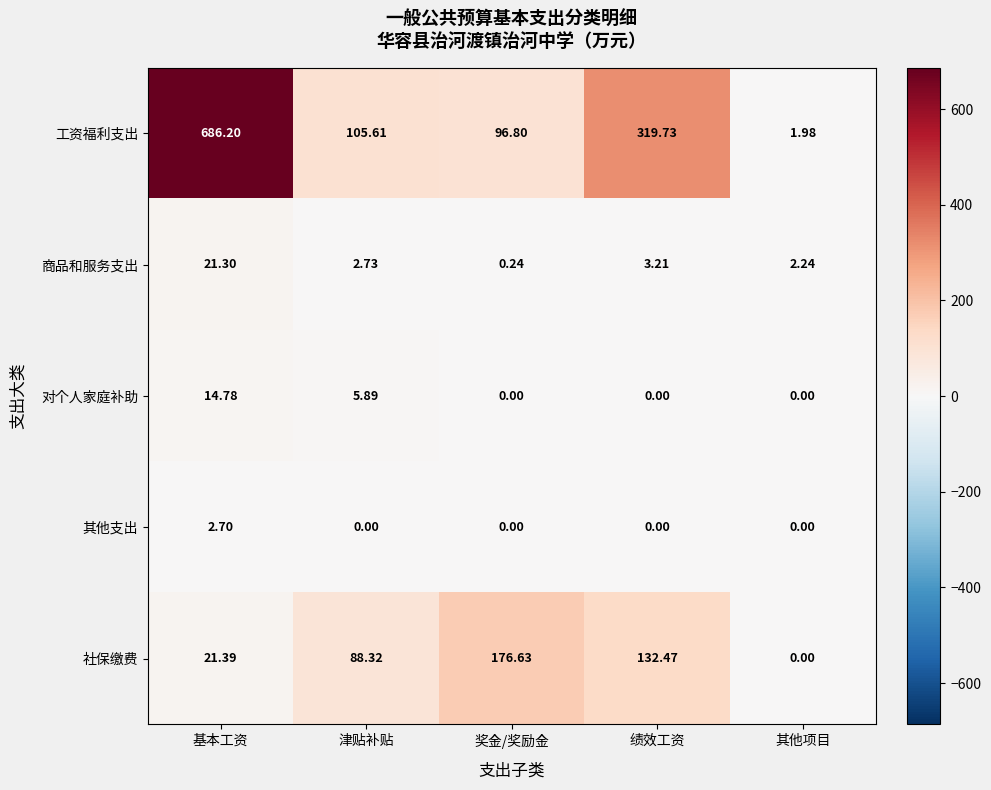

Which category has the highest value across all series?

基本工资